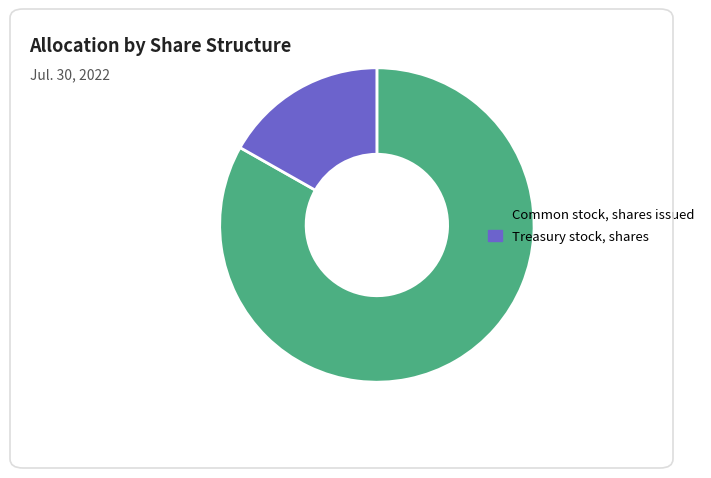

Which slice is the smallest?

Treasury stock, shares